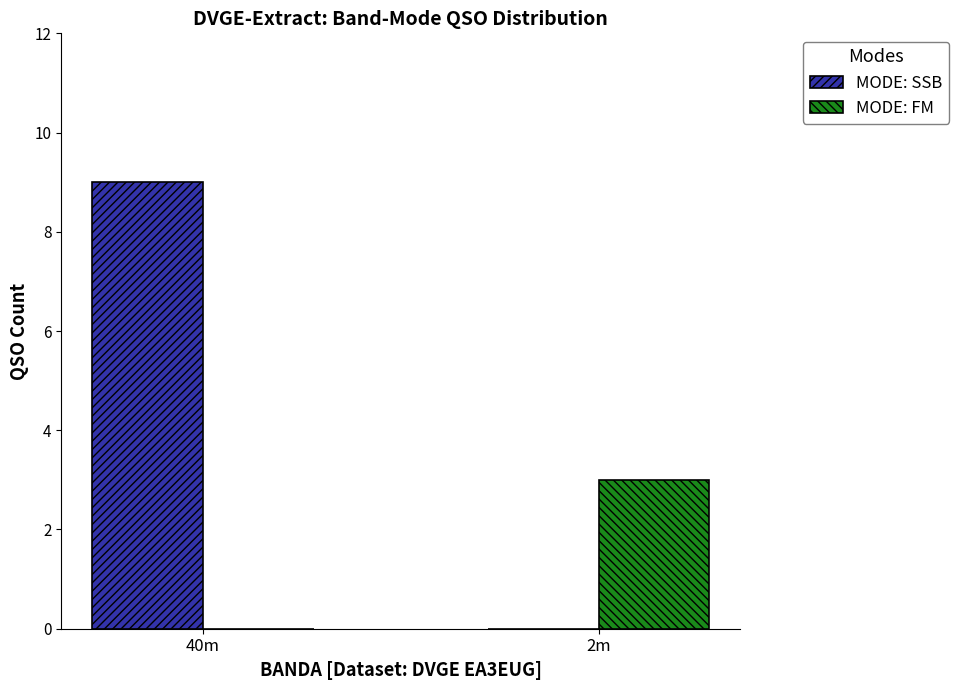

Count the number of data series in this chart.

2